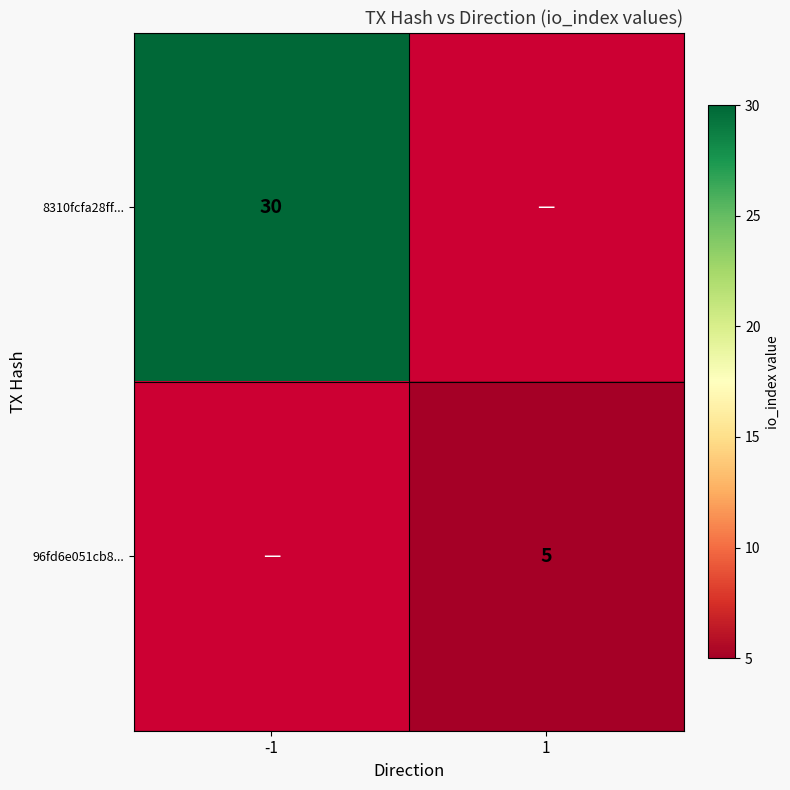

Is the value of 8310fcfa28ff... at -1 greater than the value of 96fd6e051cb8... at 1?

Yes